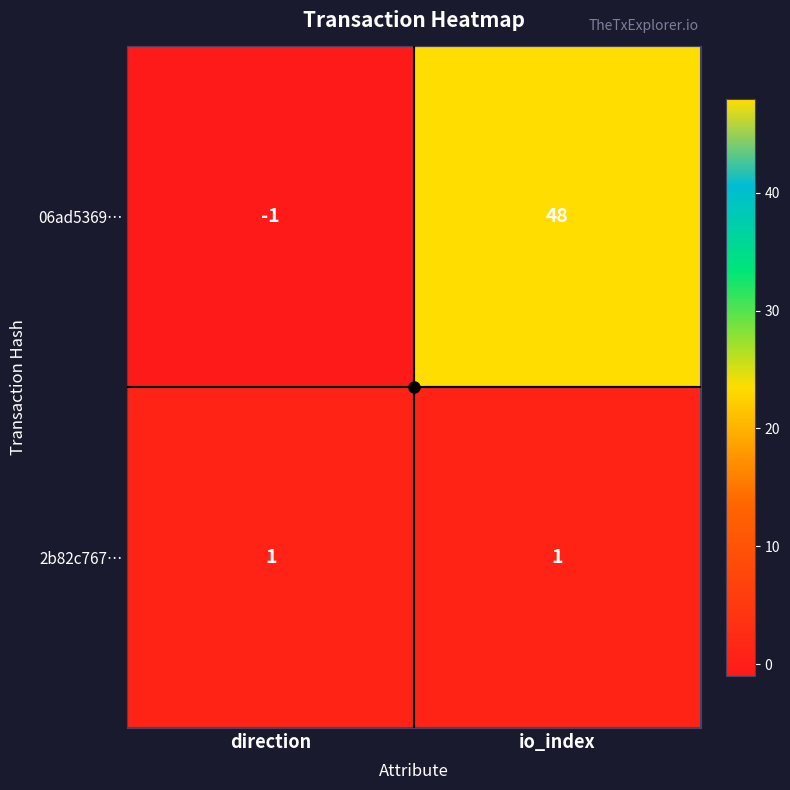

At which category is the sum across all series the highest?

io_index